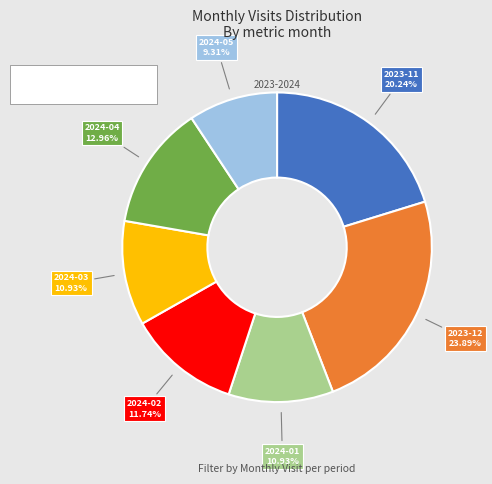

Which category has the smallest portion of the pie?

2024-05